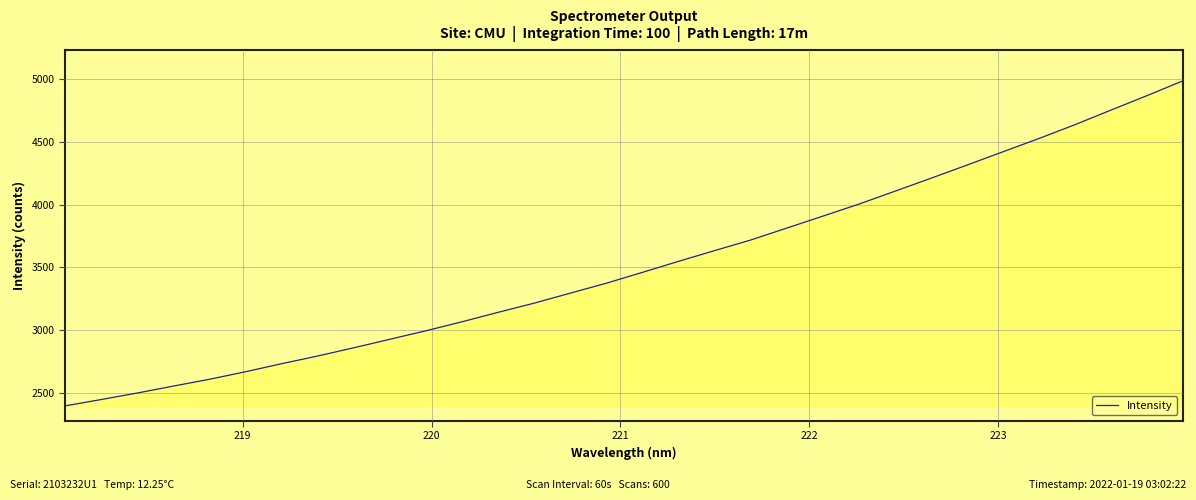

What is the greatest value displayed?

4989.4